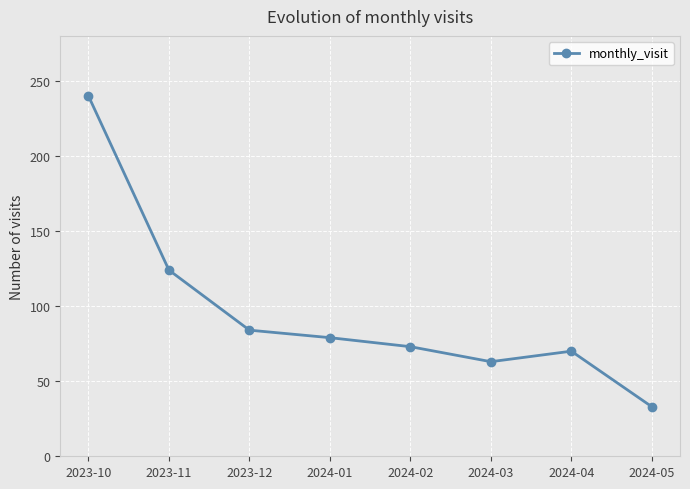

What is the smallest value displayed?

33